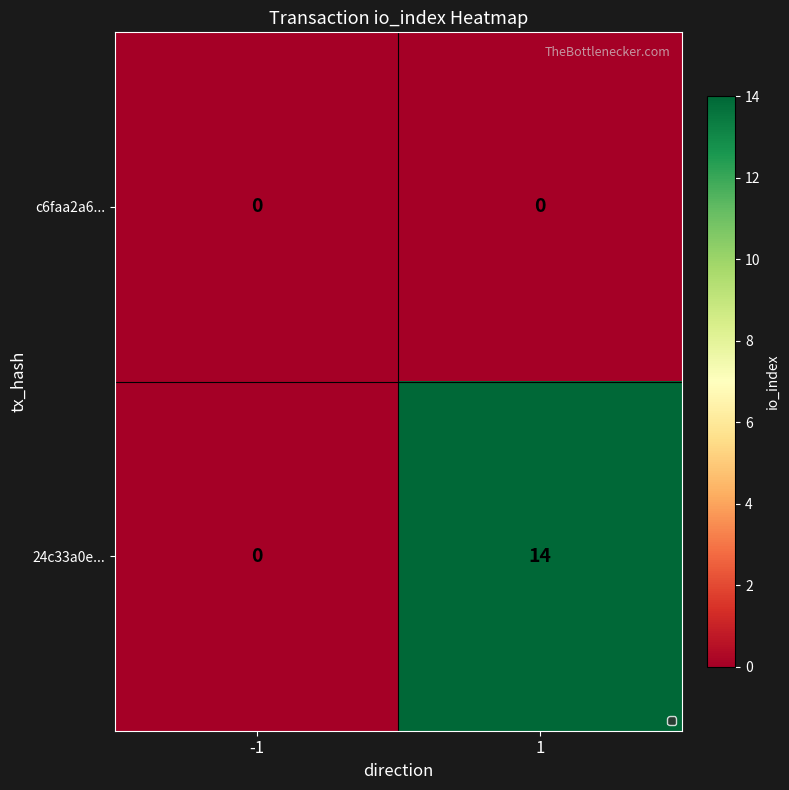

At which category does the chart reach its peak across all series?

1